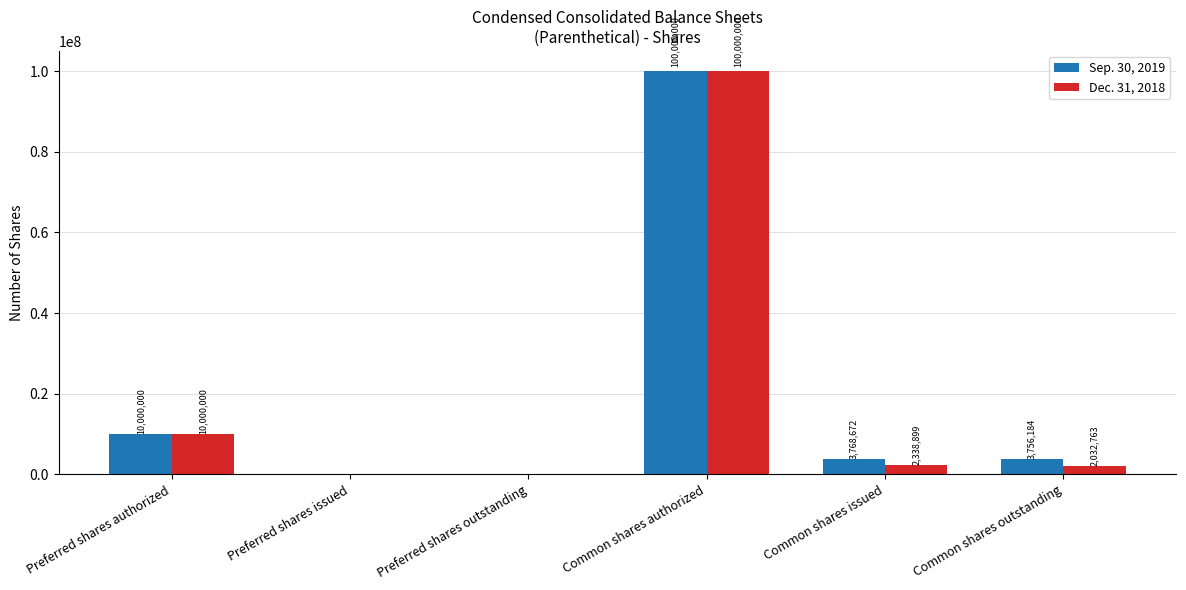

What is the average value of the Dec. 31, 2018 series?

19061944